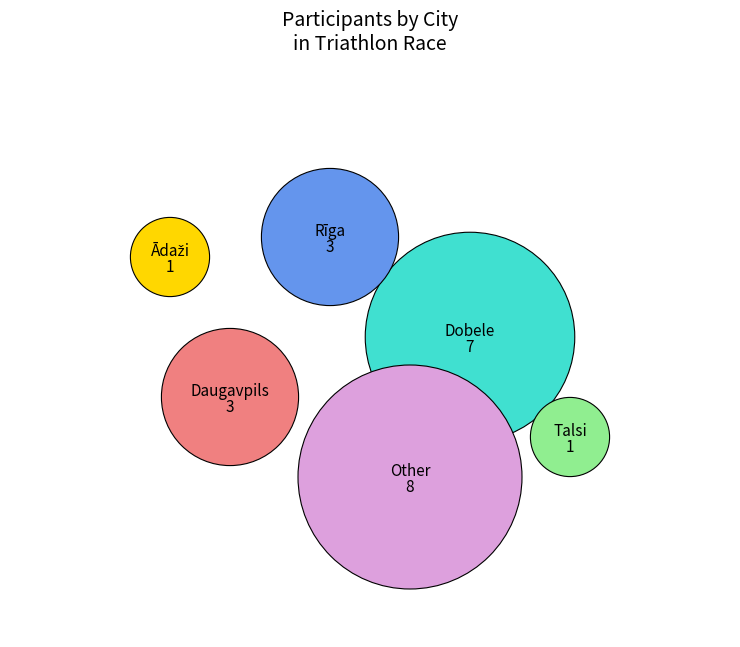

What is the ratio of the value at Ādaži to the value at Daugavpils?

0.3